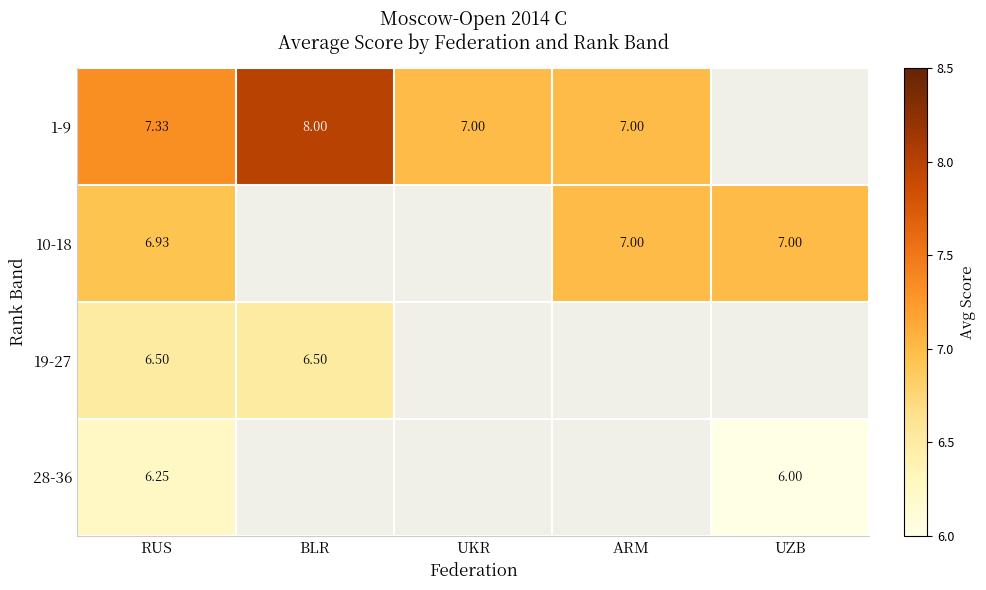

What is the minimum value shown in the chart?

6.0